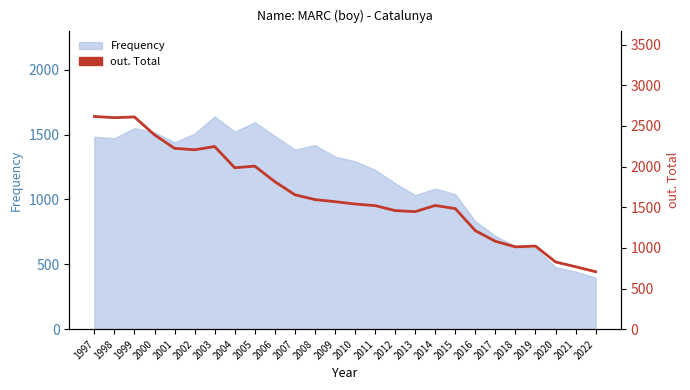

Read the value at 2019, to the nearest 10.

1020